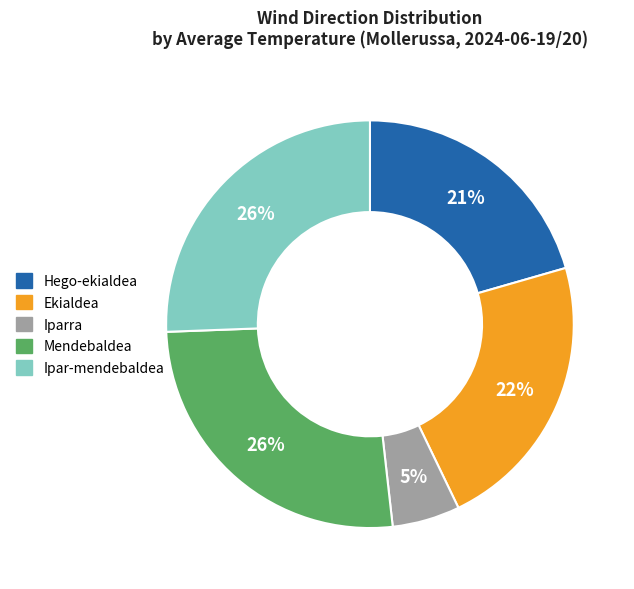

What percentage is the Ekialdea slice, to the nearest percent?

22%